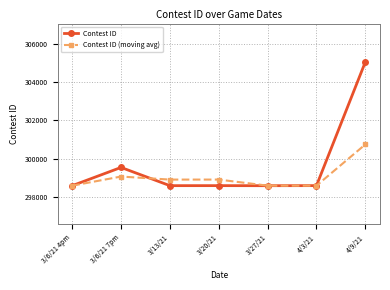

List the series in order of their overall mean, lowest first.

Contest ID (moving avg), Contest ID